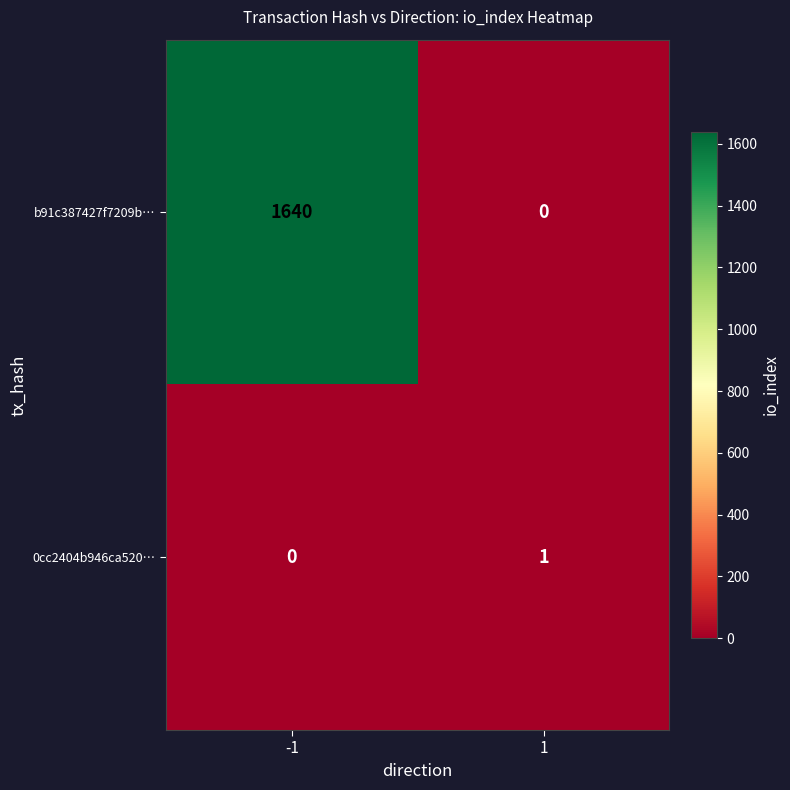

What is the sum of all b91c387427f7209b… values?

1640